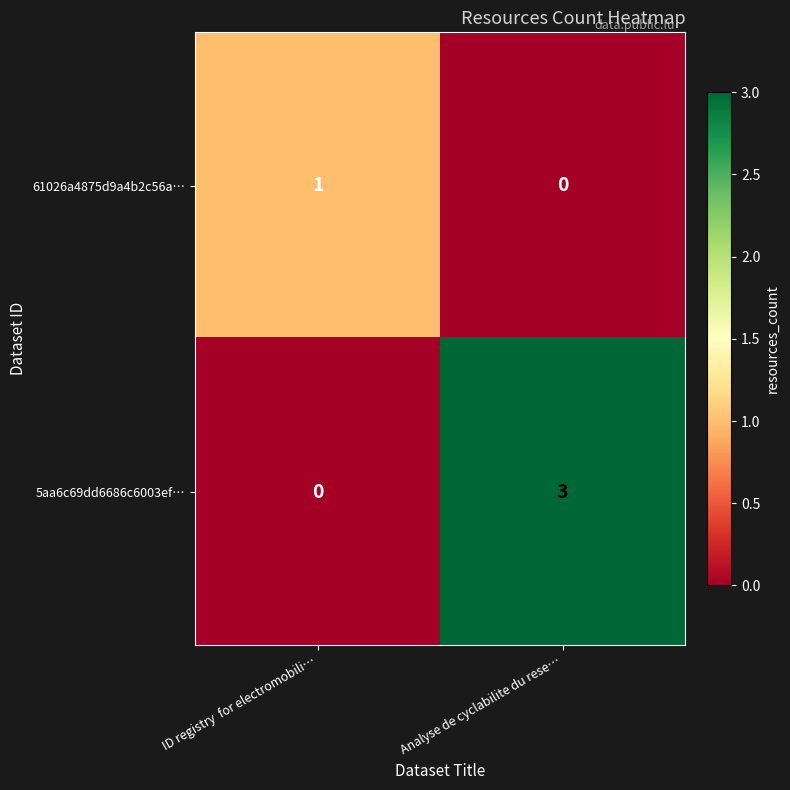

Count the number of categories in the chart.

2